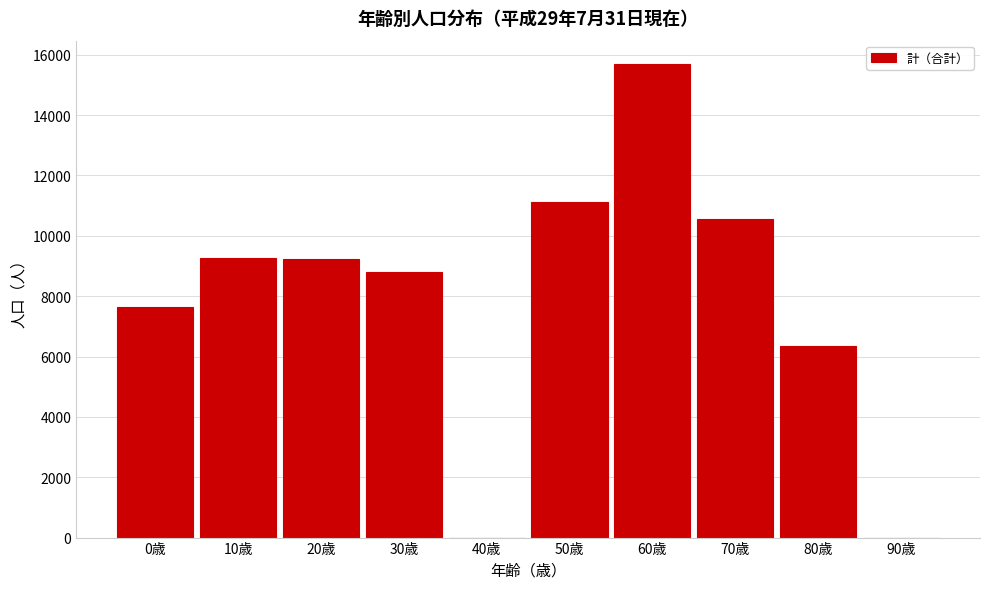

Where is the data nearest to the value 7842?

0歳